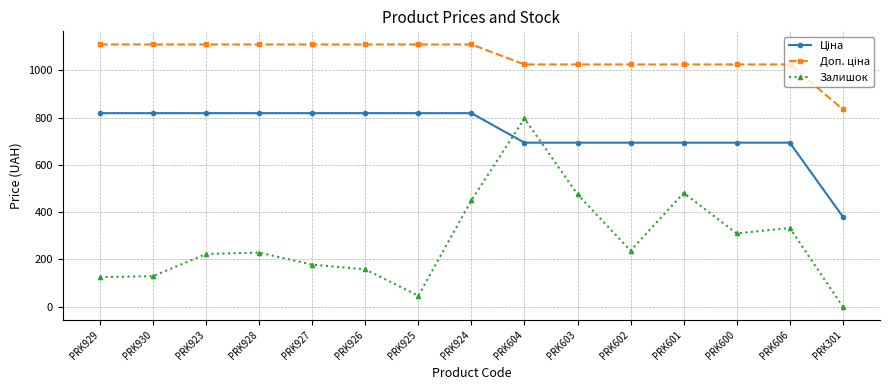

Which series changed the most between PRK923 and PRK604?

Залишок